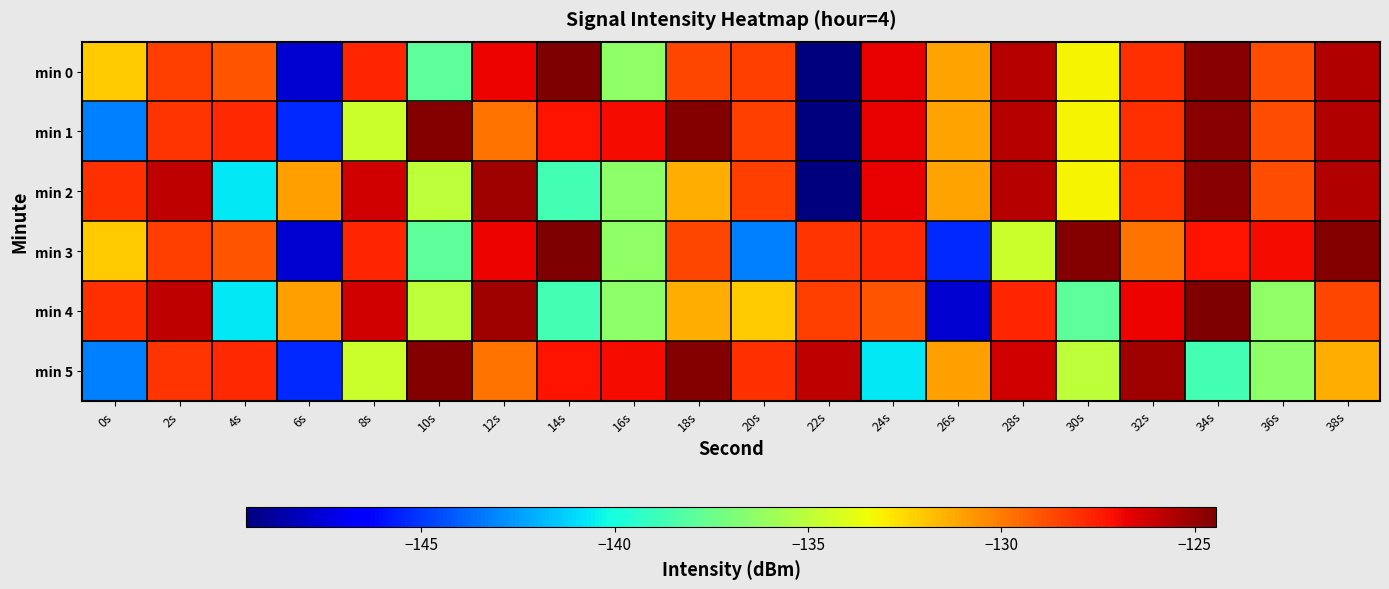

Reading left to right, transcribe all the data shown in this chart.

min 0: 0s=-132.2	2s=-128.4	4s=-129.0	6s=-147.7	8s=-127.8	10s=-137.9	12s=-126.8	14s=-124.4	16s=-136.3	18s=-128.6	20s=-128.4	22s=-149.5	24s=-126.8	26s=-131.1	28s=-125.7	30s=-133.2	32s=-128.0	34s=-124.7	36s=-128.8	38s=-125.5
min 1: 0s=-143.2	2s=-128.1	4s=-127.8	6s=-145.3	8s=-134.6	10s=-124.6	12s=-129.8	14s=-127.2	16s=-127.1	18s=-124.6	20s=-128.4	22s=-149.5	24s=-126.8	26s=-131.1	28s=-125.7	30s=-133.2	32s=-128.0	34s=-124.7	36s=-128.8	38s=-125.5
min 2: 0s=-128.0	2s=-125.8	4s=-140.7	6s=-130.9	8s=-126.2	10s=-135.0	12s=-125.2	14s=-138.7	16s=-136.5	18s=-131.4	20s=-128.4	22s=-149.5	24s=-126.8	26s=-131.1	28s=-125.7	30s=-133.2	32s=-128.0	34s=-124.7	36s=-128.8	38s=-125.5
min 3: 0s=-132.2	2s=-128.4	4s=-129.0	6s=-147.7	8s=-127.8	10s=-137.9	12s=-126.8	14s=-124.4	16s=-136.3	18s=-128.6	20s=-143.2	22s=-128.1	24s=-127.8	26s=-145.3	28s=-134.6	30s=-124.6	32s=-129.8	34s=-127.2	36s=-127.1	38s=-124.6
min 4: 0s=-128.0	2s=-125.8	4s=-140.7	6s=-130.9	8s=-126.2	10s=-135.0	12s=-125.2	14s=-138.7	16s=-136.5	18s=-131.4	20s=-132.2	22s=-128.4	24s=-129.0	26s=-147.7	28s=-127.8	30s=-137.9	32s=-126.8	34s=-124.4	36s=-136.3	38s=-128.6
min 5: 0s=-143.2	2s=-128.1	4s=-127.8	6s=-145.3	8s=-134.6	10s=-124.6	12s=-129.8	14s=-127.2	16s=-127.1	18s=-124.6	20s=-128.0	22s=-125.8	24s=-140.7	26s=-130.9	28s=-126.2	30s=-135.0	32s=-125.2	34s=-138.7	36s=-136.5	38s=-131.4